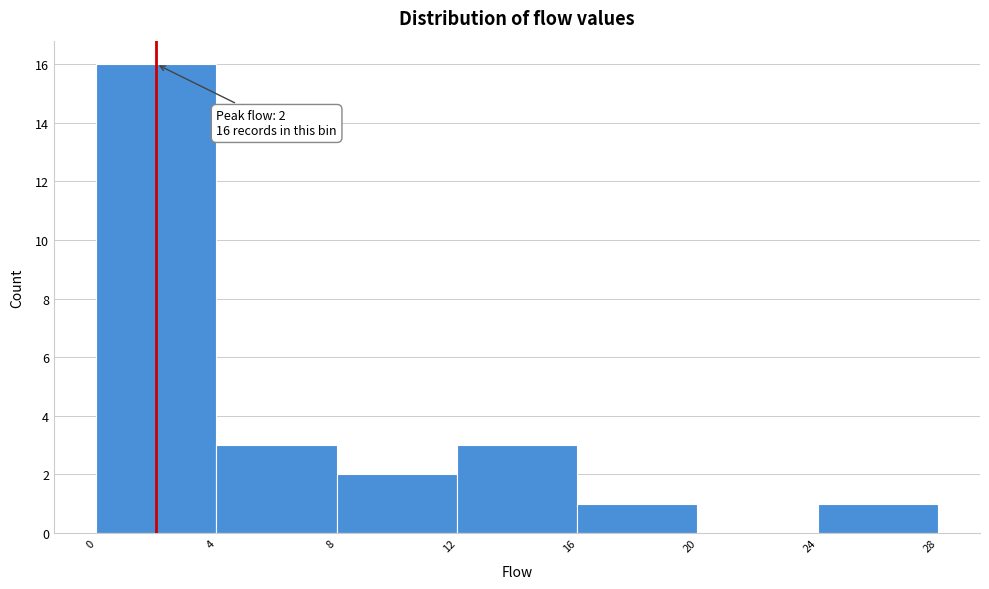

Which range on the x-axis has the tallest bar?

0 to 4